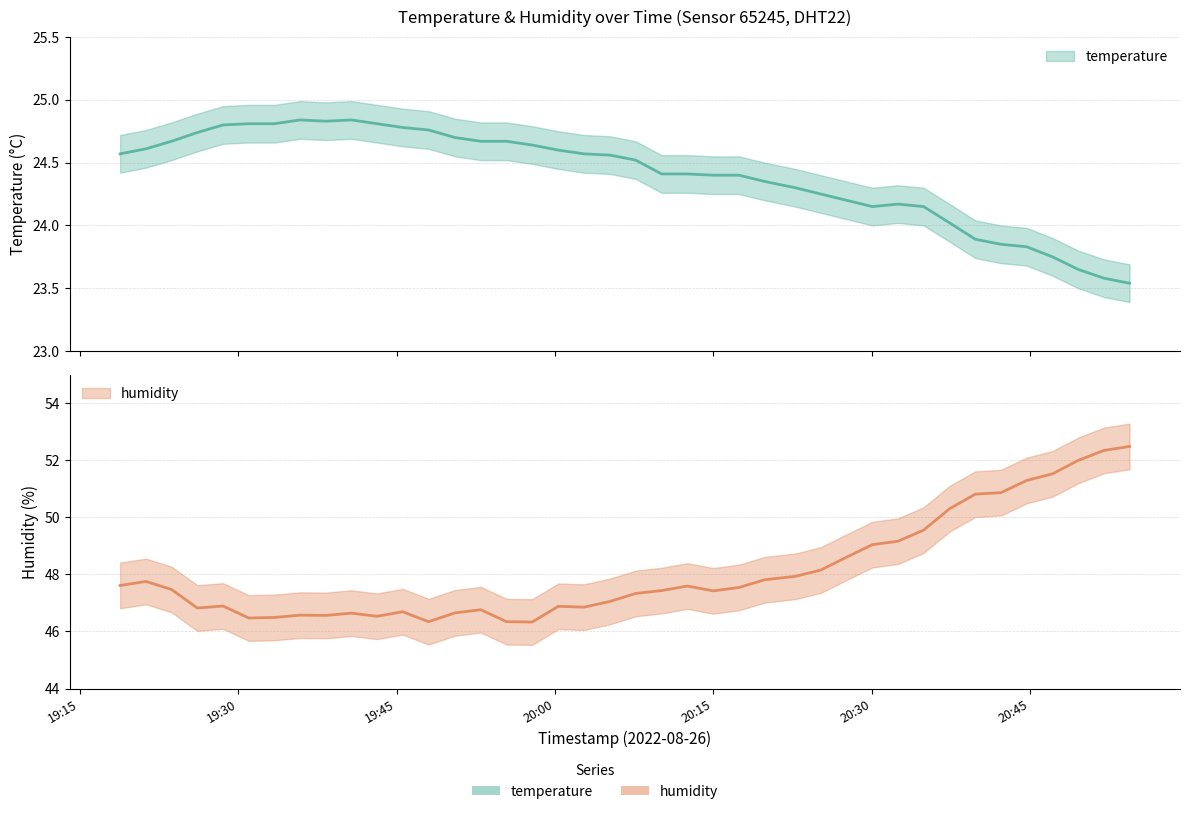

Which series has the widest spread of values?

humidity